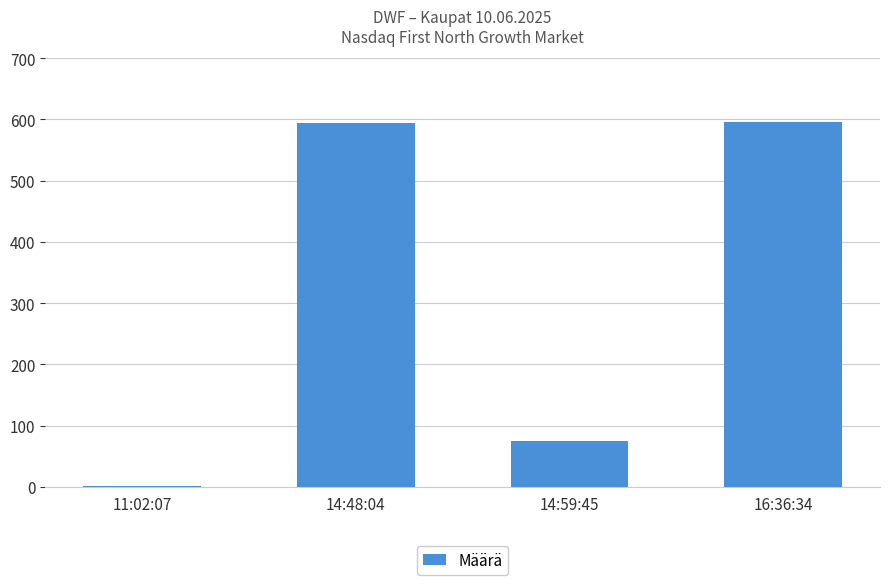

What is the ratio of the value at 14:48:04 to the value at 14:59:45?

7.9